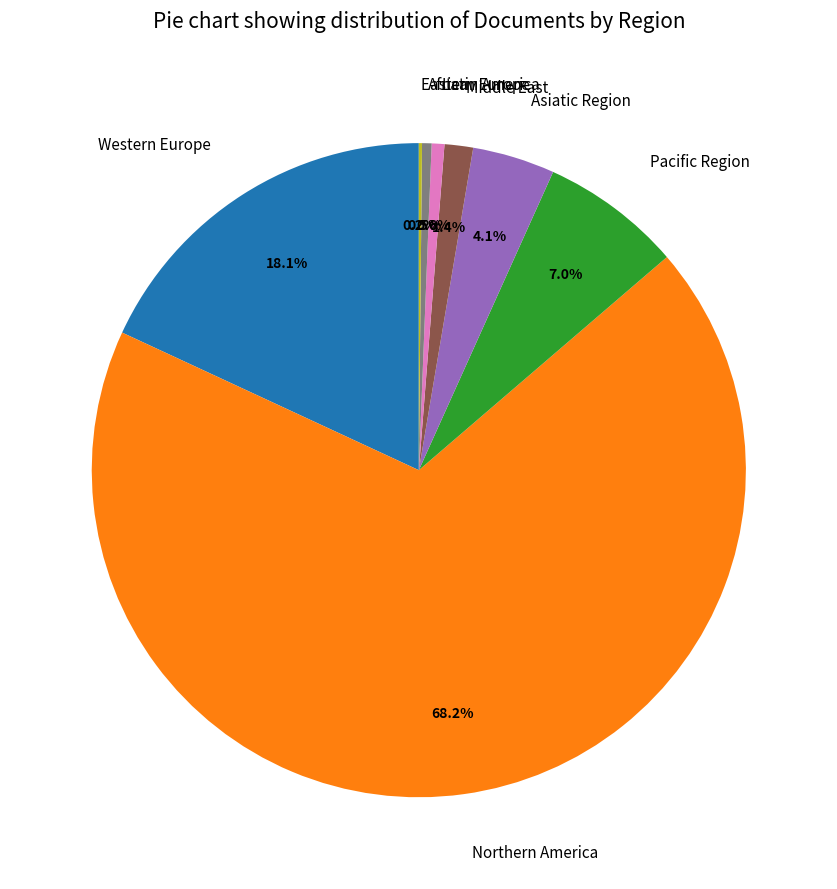

Between Northern America and Pacific Region, which is larger?

Northern America